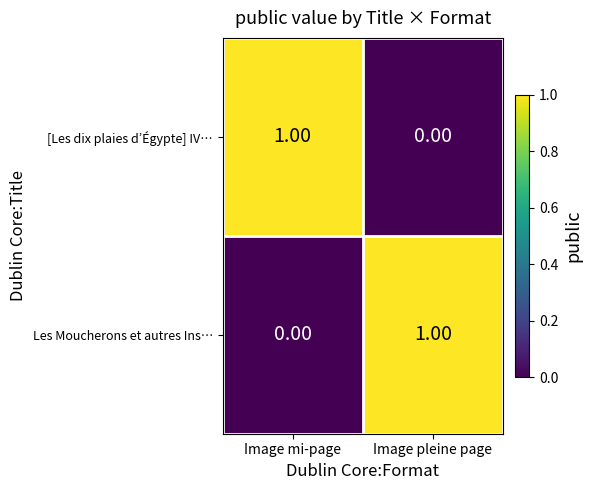

Is the value of Les Moucherons et autres Ins… at Image pleine page greater than the value of [Les dix plaies d’Égypte] IV… at Image pleine page?

Yes